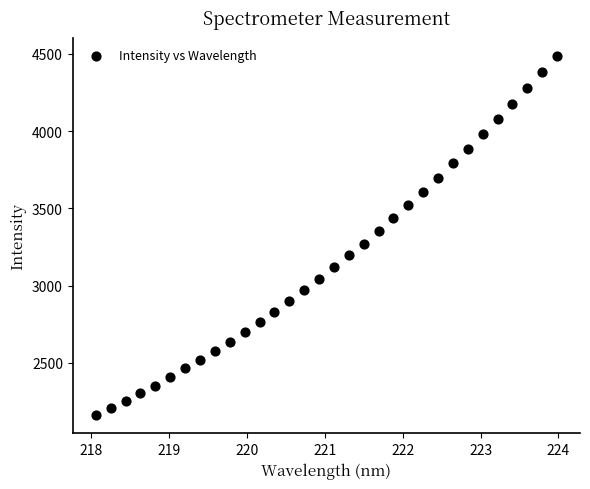

What is the range of X values (max minus min)?

5.9